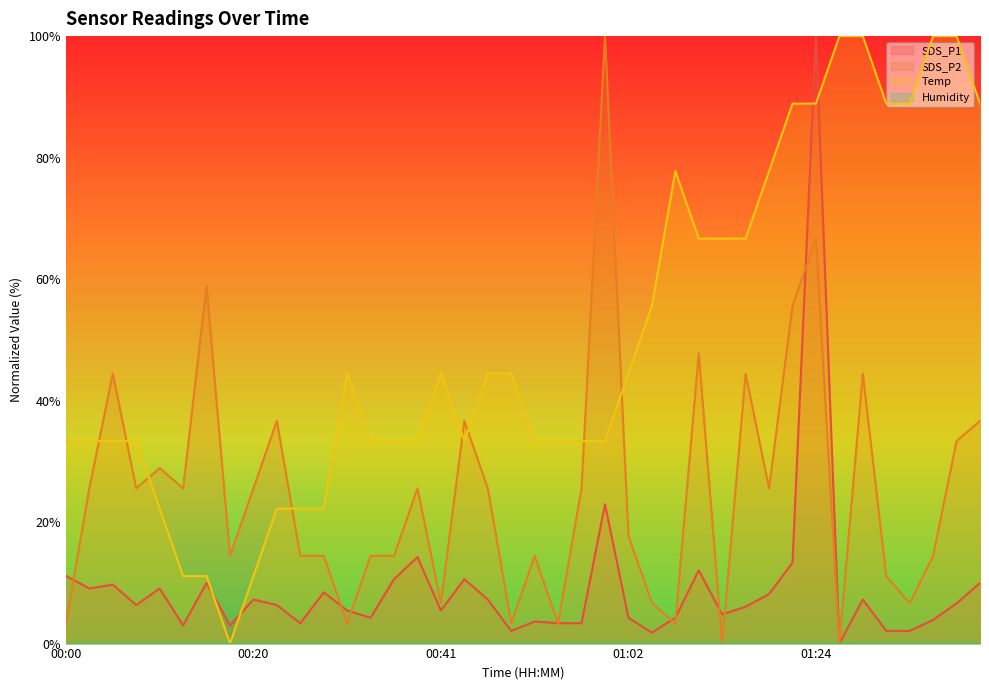

Where does the SDS_P2 series first go above 25?

00:02